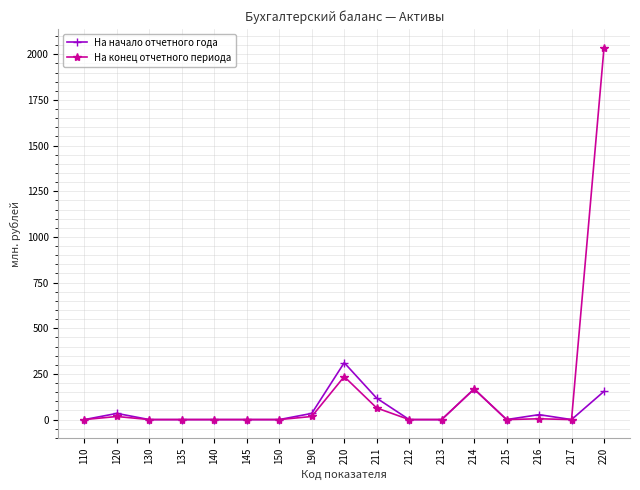

How many values in the На начало отчетного года series exceed 0?

7